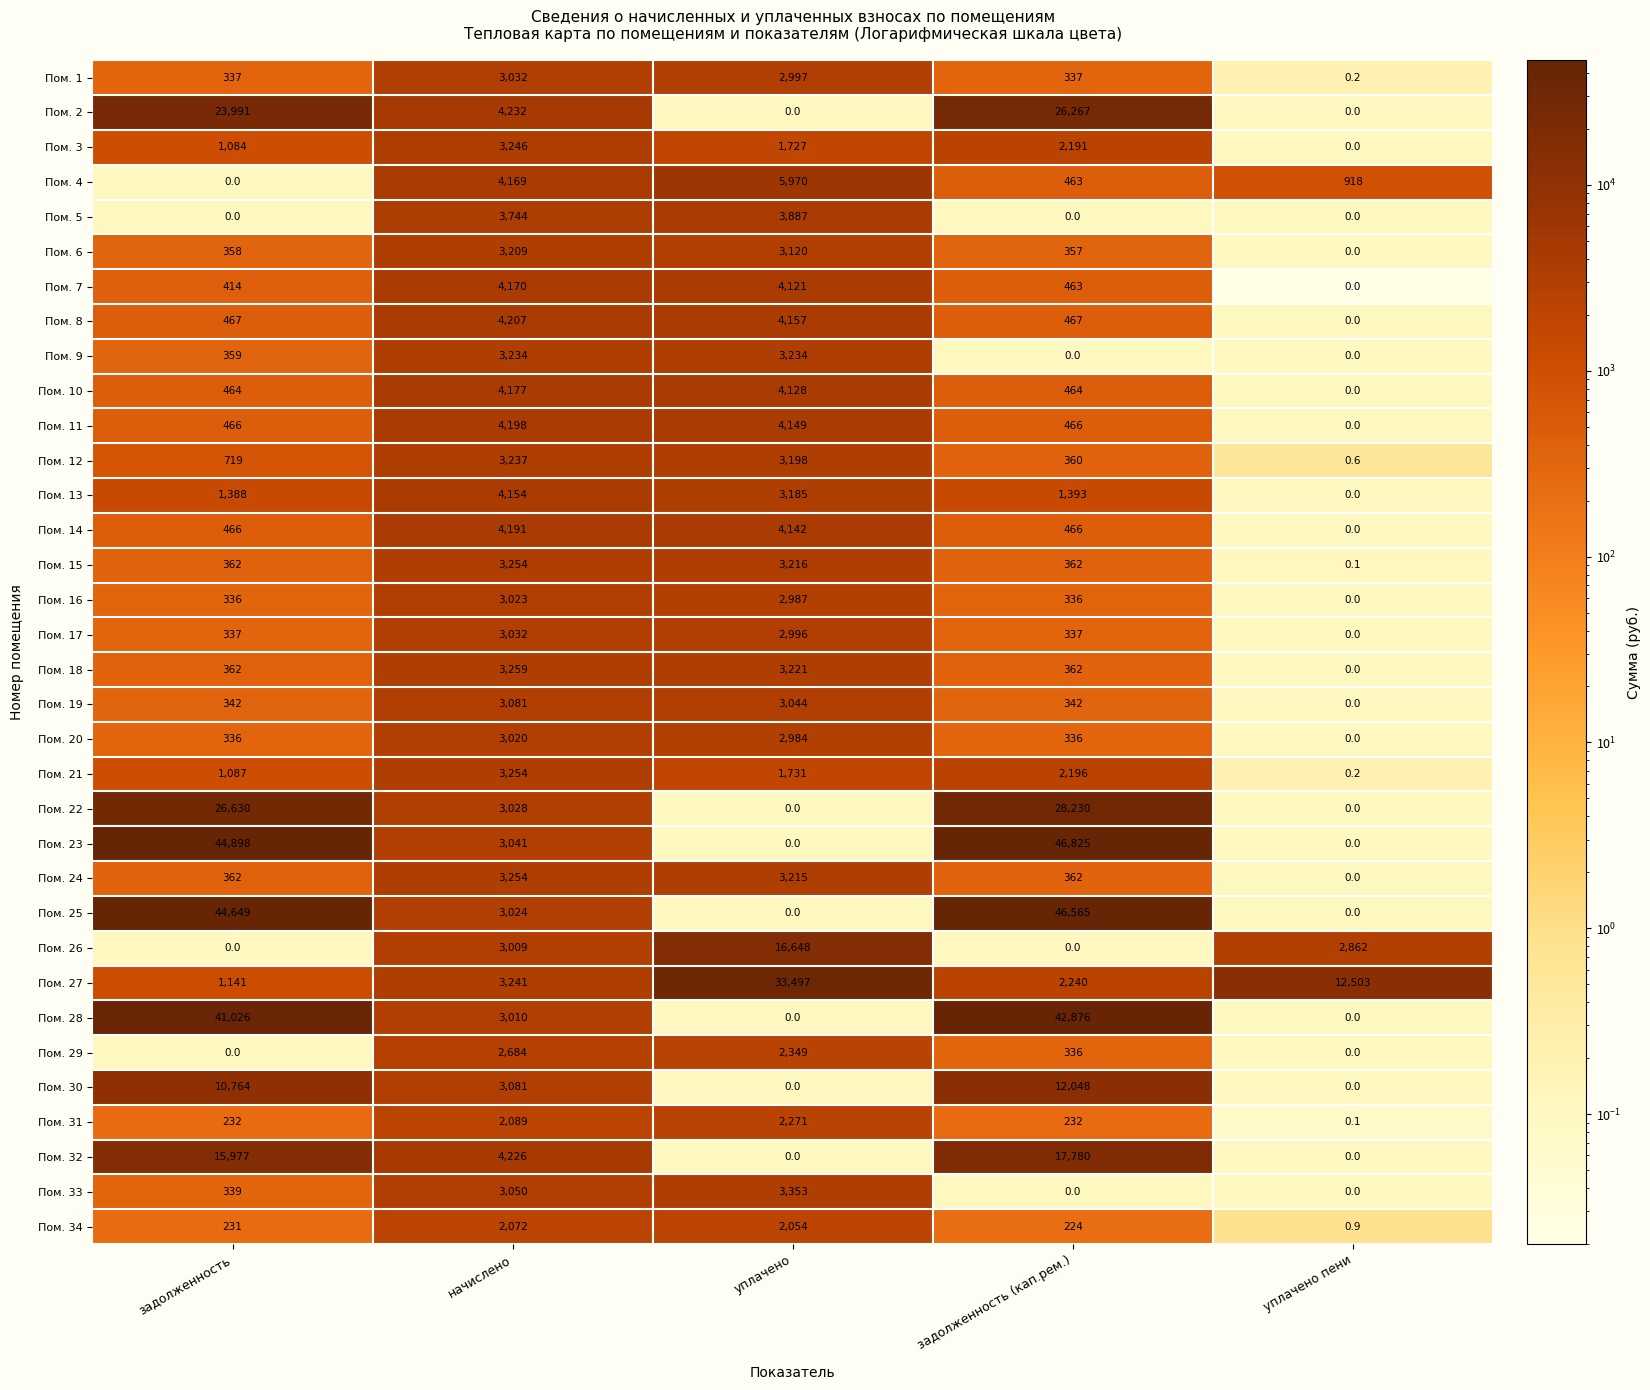

At how many categories does at least one series exceed 30069?

3